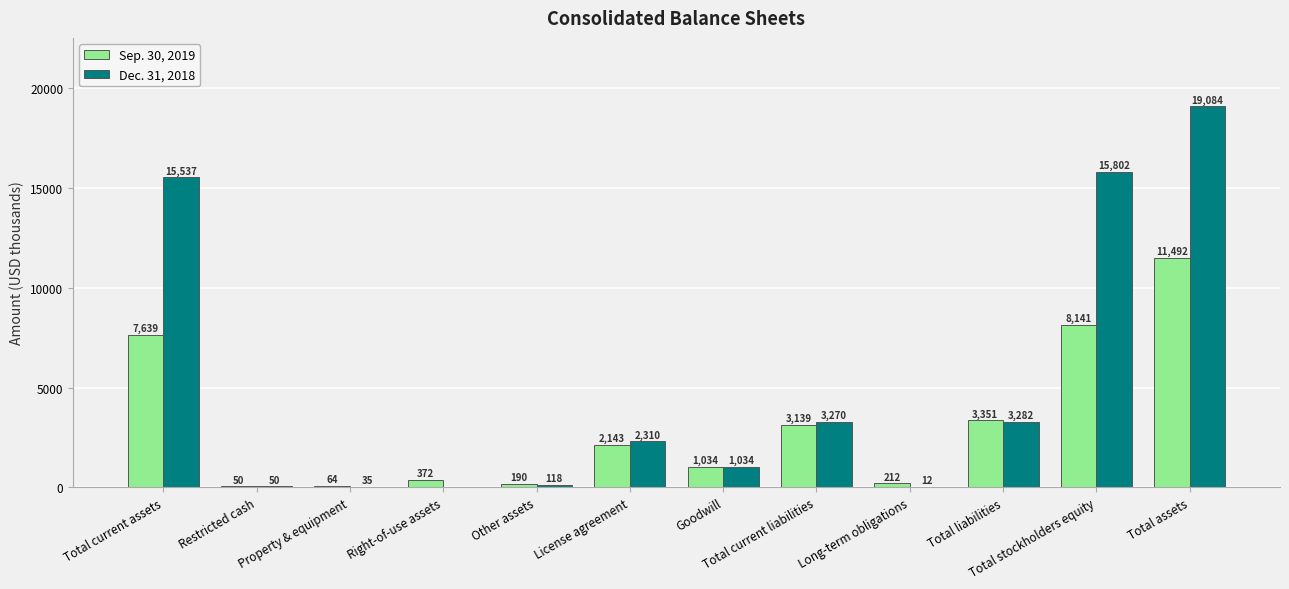

What is the sum of the Sep. 30, 2019 values at Total liabilities and Other assets?

3541